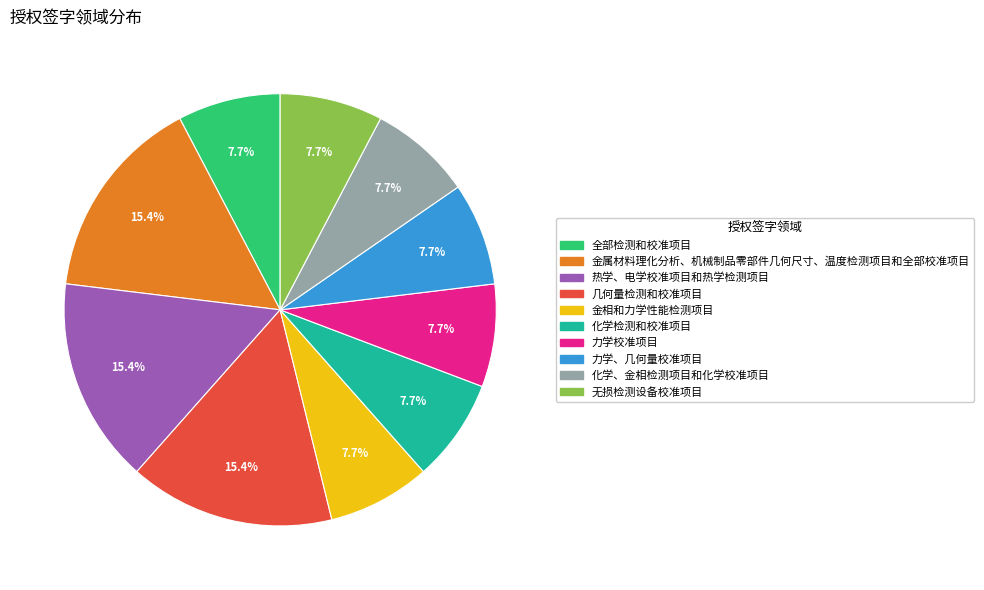

To the nearest percent, what is the difference between the largest and smallest slice percentages?

8%